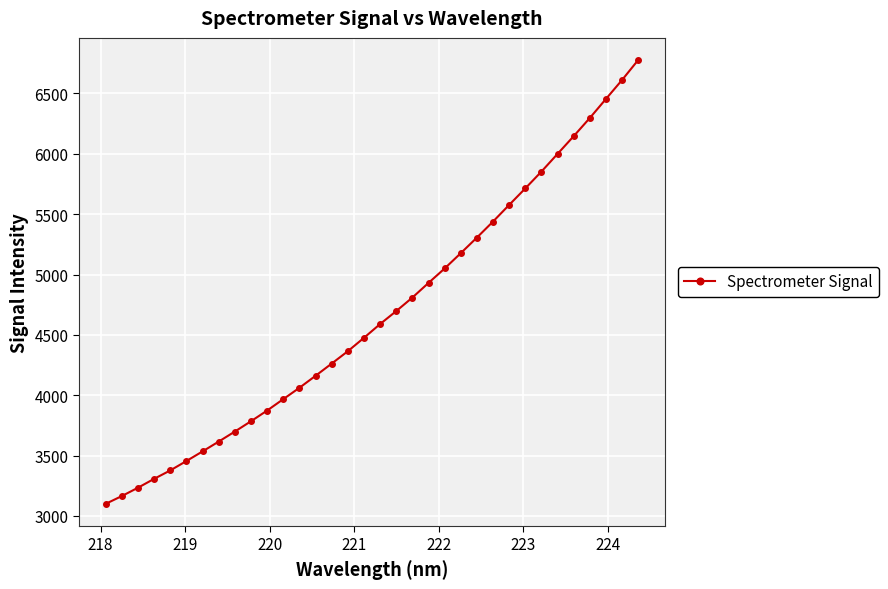

What is the difference between the second highest and minimum values?

3511.8